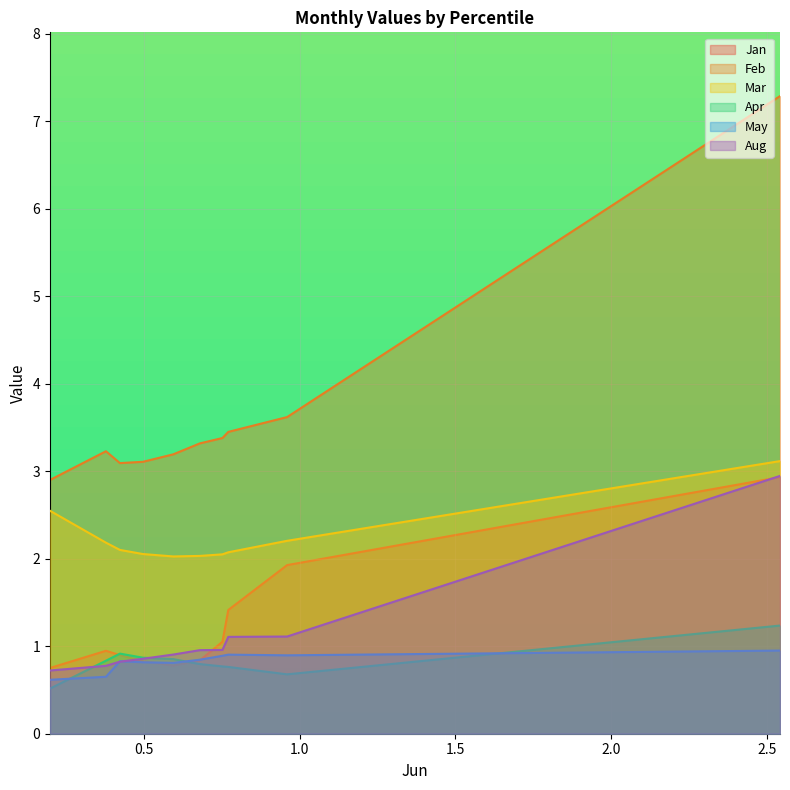

The value of Feb at pct55 is 3.2. True or false?

True